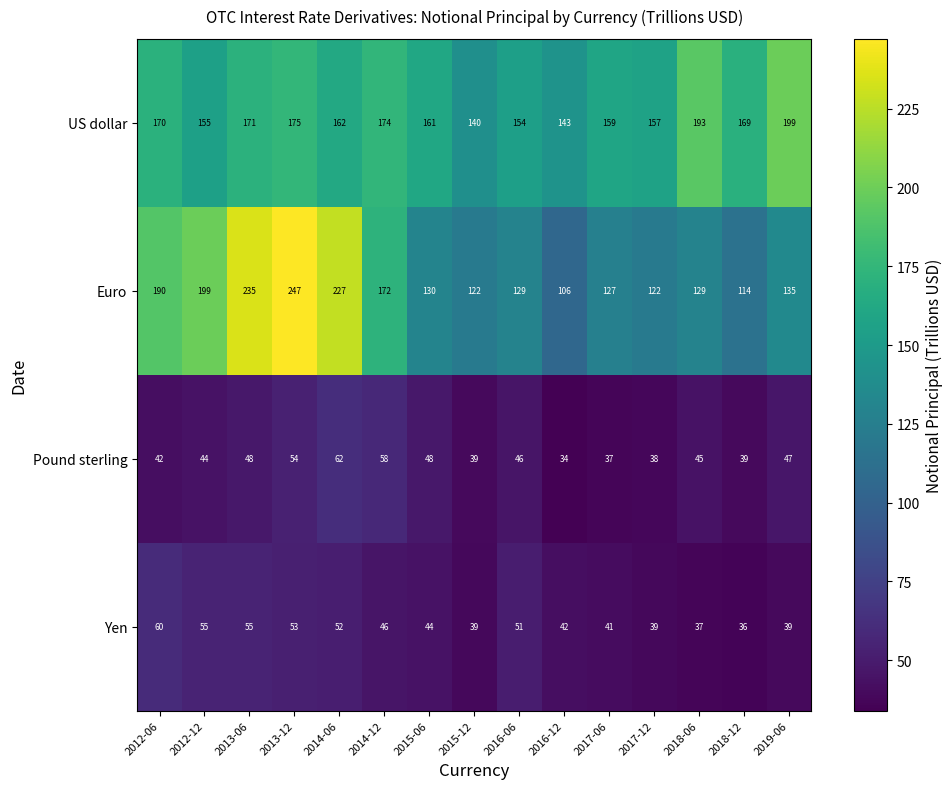

What is the difference between the maximum and second lowest values in the US dollar series?

56